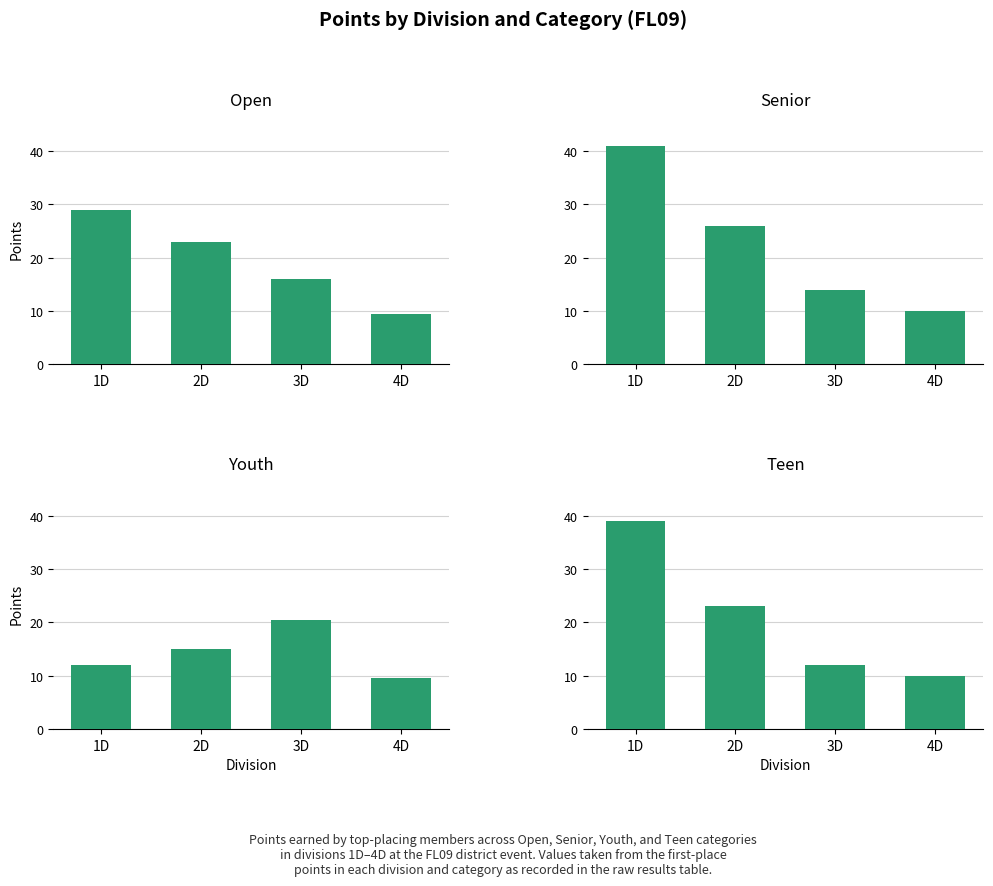

What is the difference between the highest and lowest values at 1D?

29.0